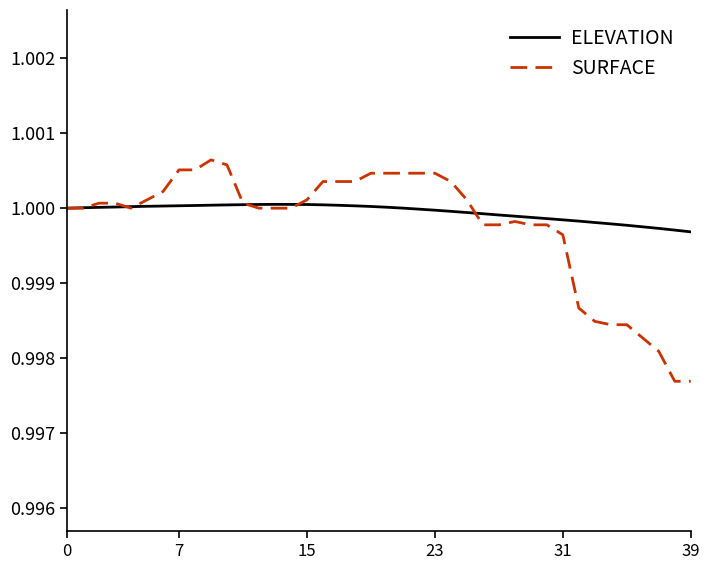

True or false: ELEVATION and SURFACE intersect in this chart.

True